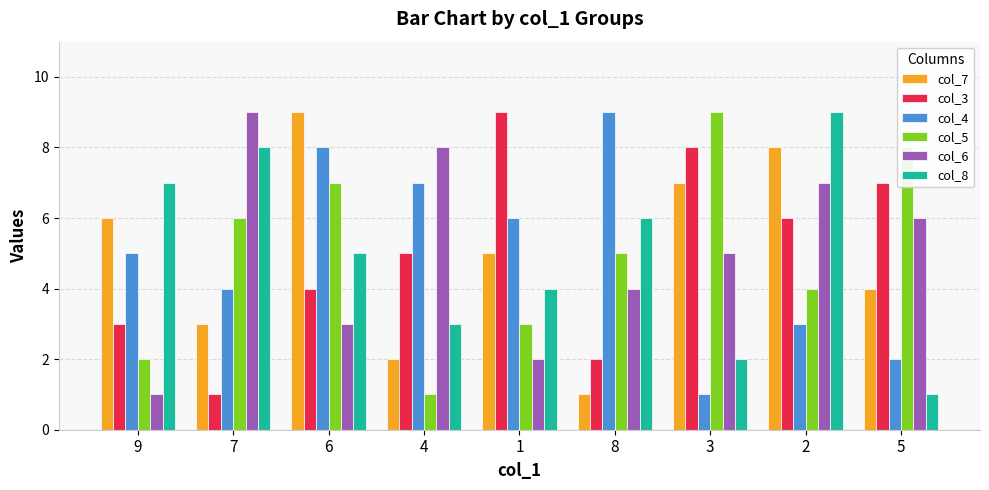

Is the value of col_3 at 7 greater than the value of col_8 at 7?

No